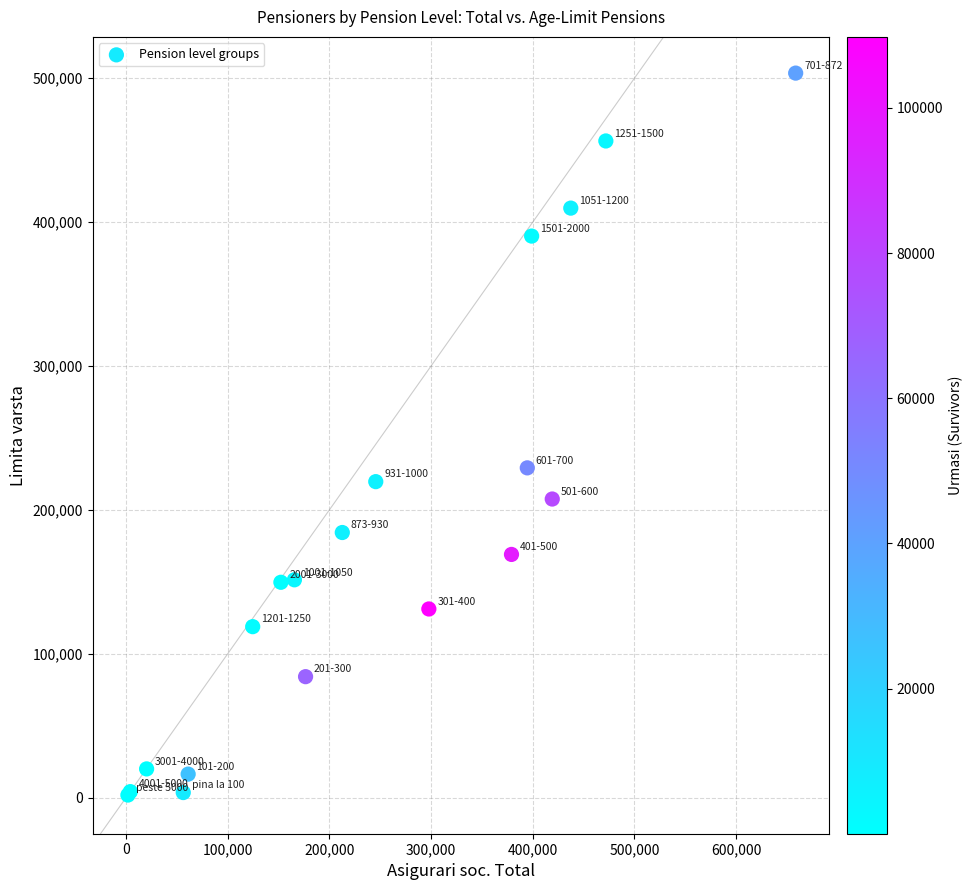

What Y value in the scatter plot is closest to 252613?

229125